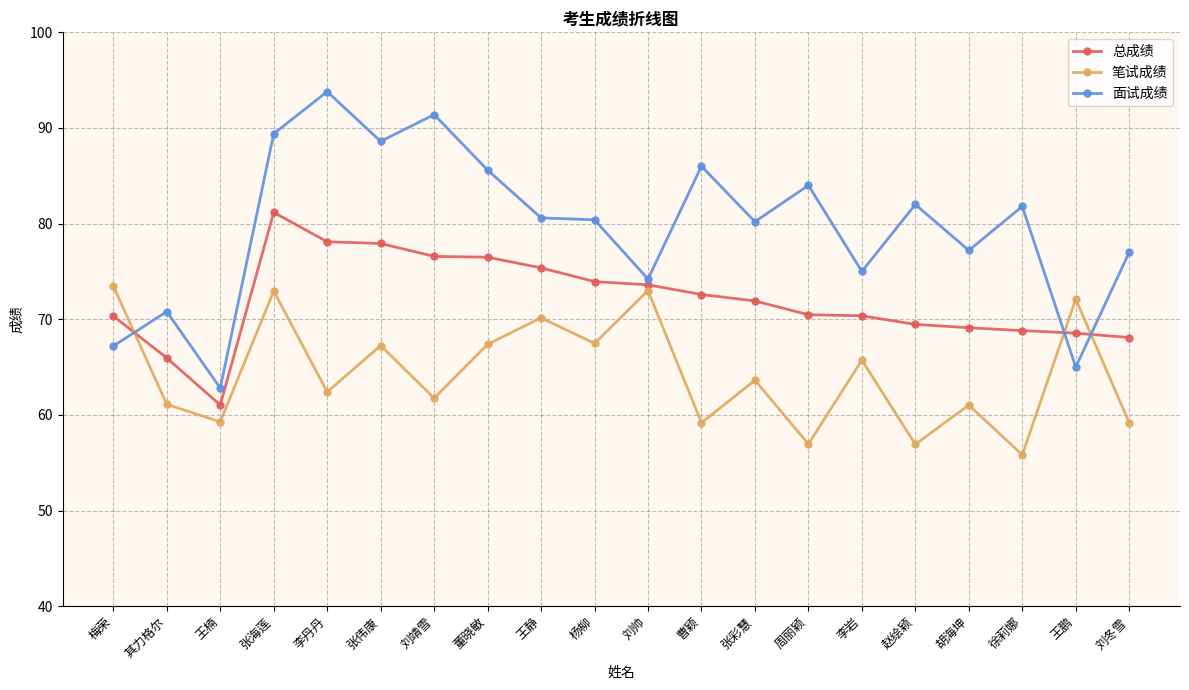

Which series has the largest range (max minus min)?

面试成绩